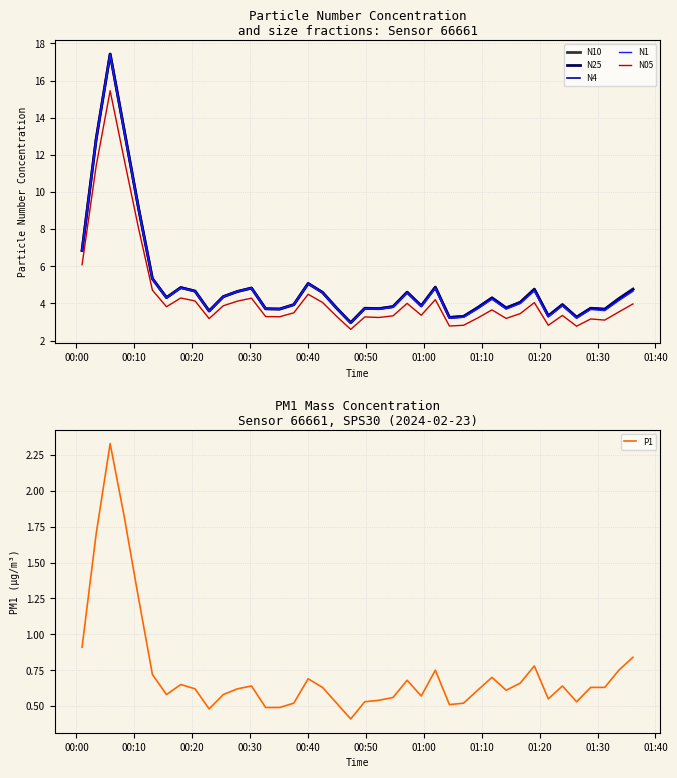

At how many categories does at least one series exceed 2?

40